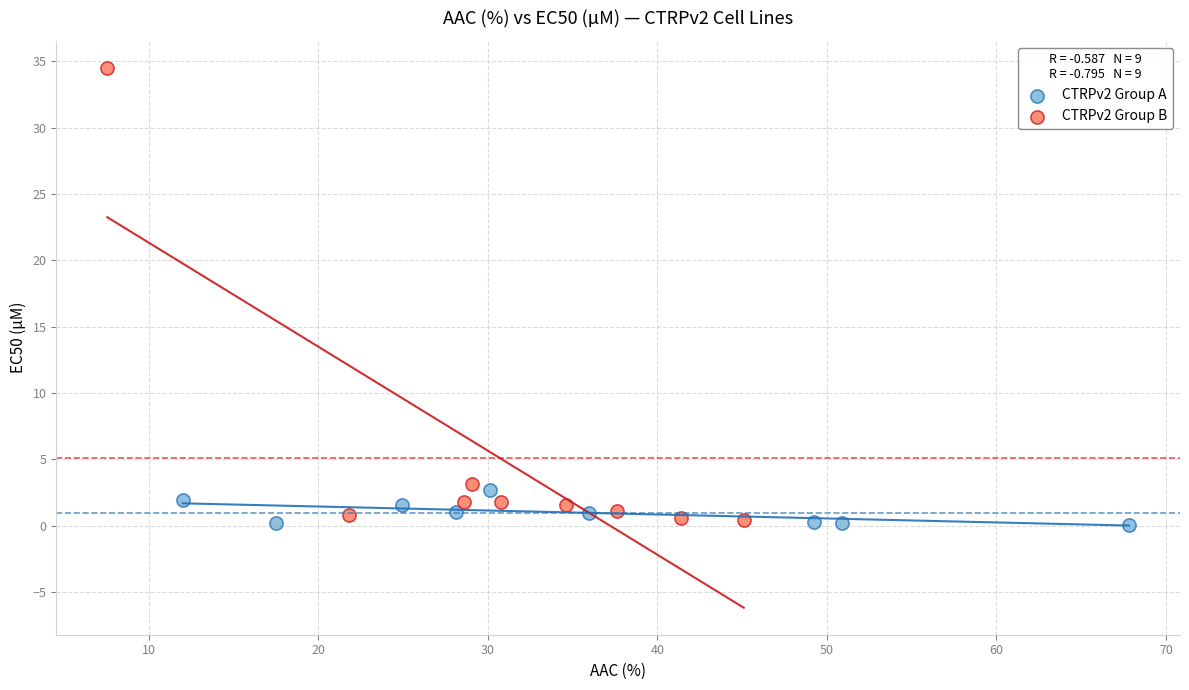

What are all the series names shown in the legend?

CTRPv2 Group A, CTRPv2 Group B